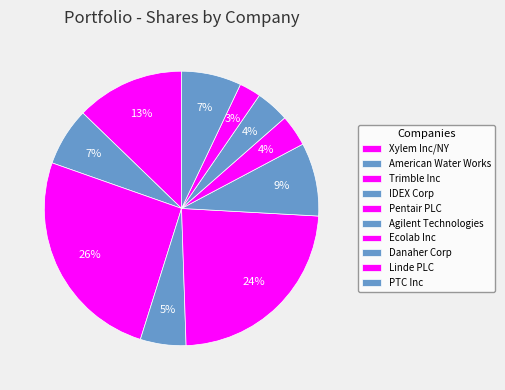

How many segments does this pie chart have?

10